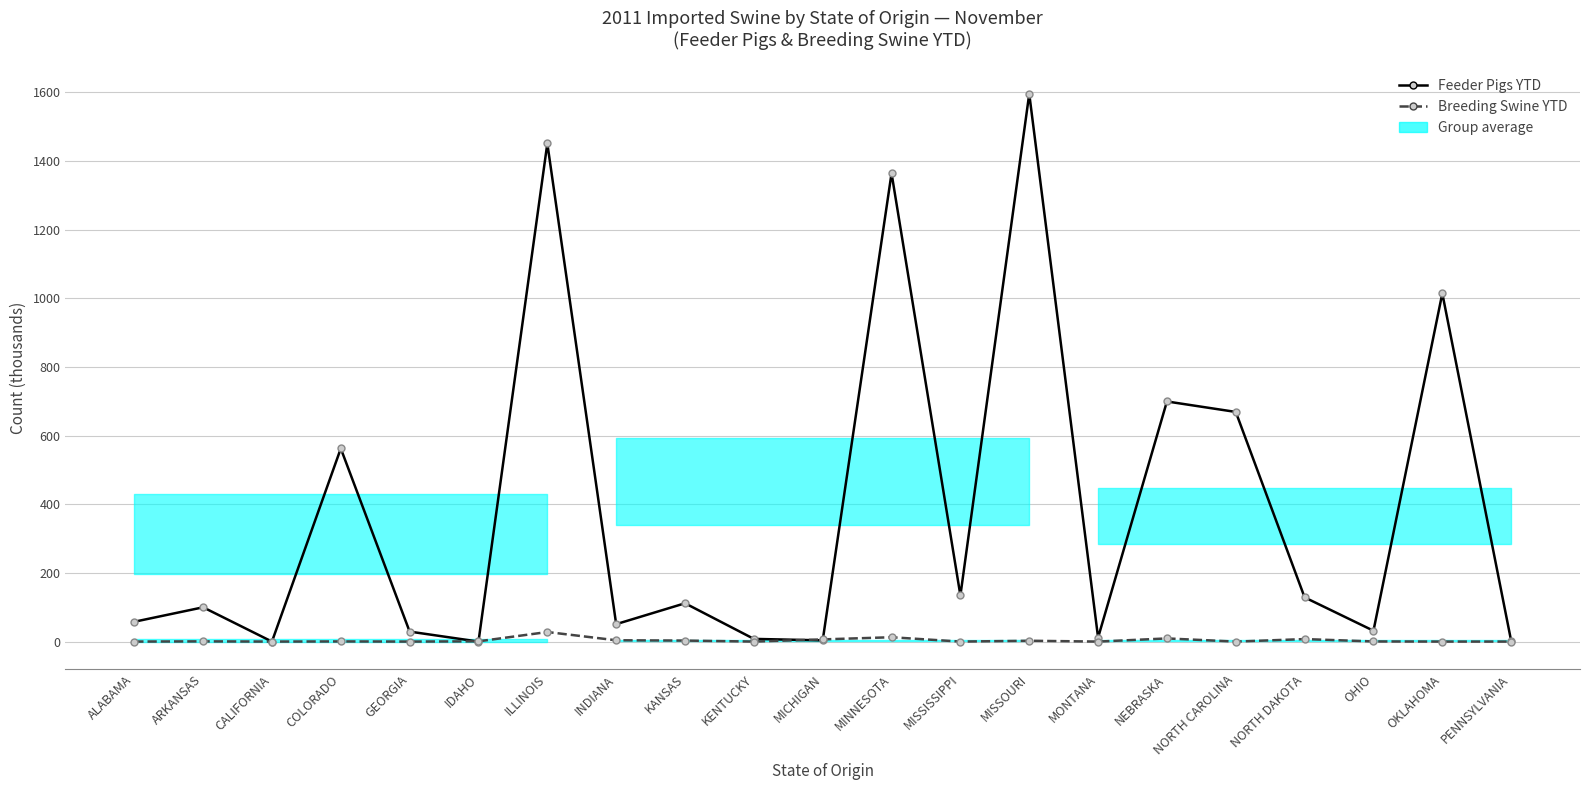

What is the maximum value shown in the chart?

1595.7